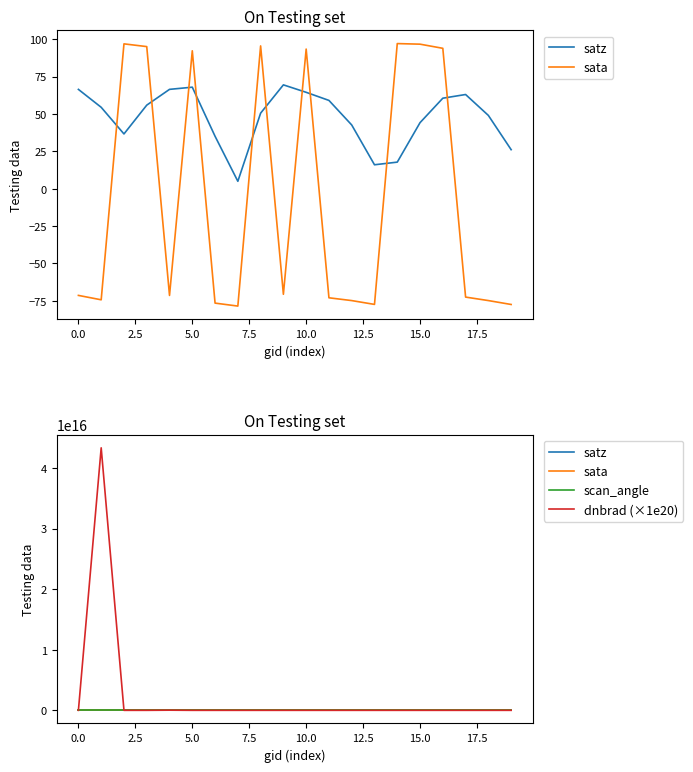

What position from the left is 10?

11